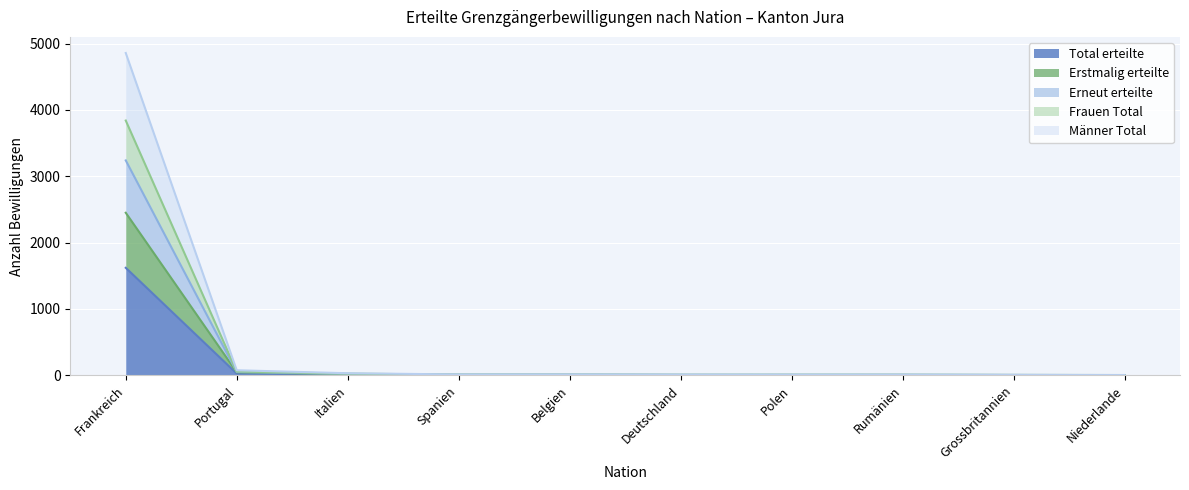

Reading left to right, list all the values displayed in this chart.

Total erteilte: 1619	25	10	4	4	3	3	3	2	1
Erstmalig erteilte: 2449	45	17	6	7	5	4	5	3	1
Erneut erteilte: 3839	56	24	10	9	6	8	7	5	3
Frauen Total: 3238	50	20	8	8	6	6	6	4	2
Männer Total: 4857	75	30	12	12	9	9	9	6	3